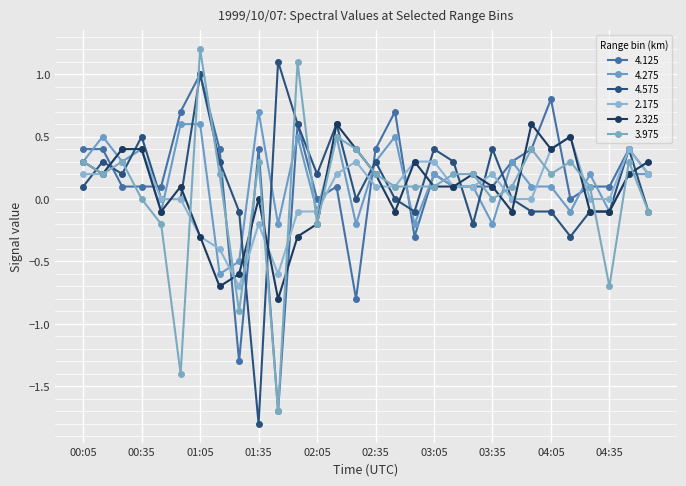

How many distinct data groups are displayed?

6